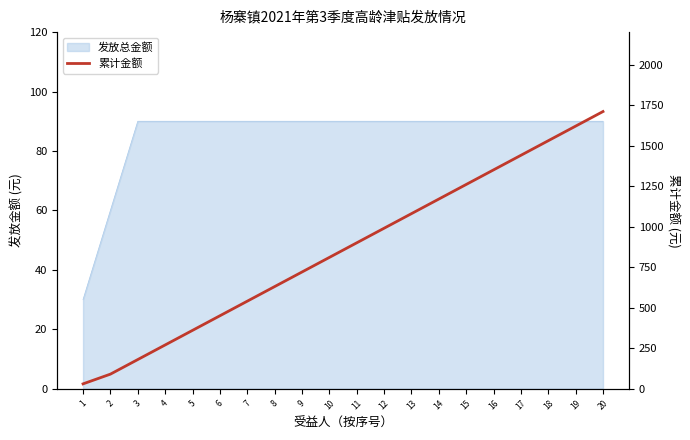

What is the difference between the maximum and minimum values?

1680